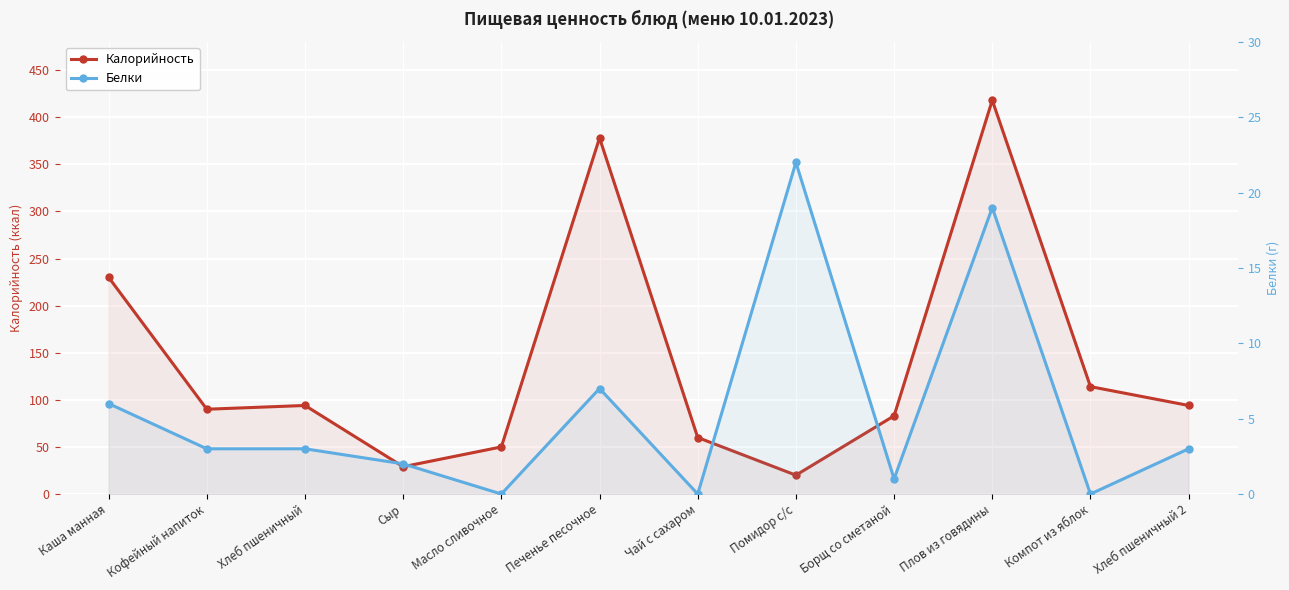

Count the number of data series in this chart.

2